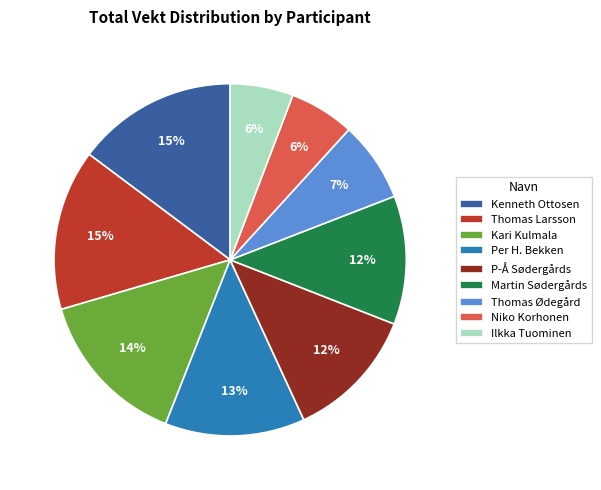

Is it true that Martin Sødergårds is 6% of the pie?

False